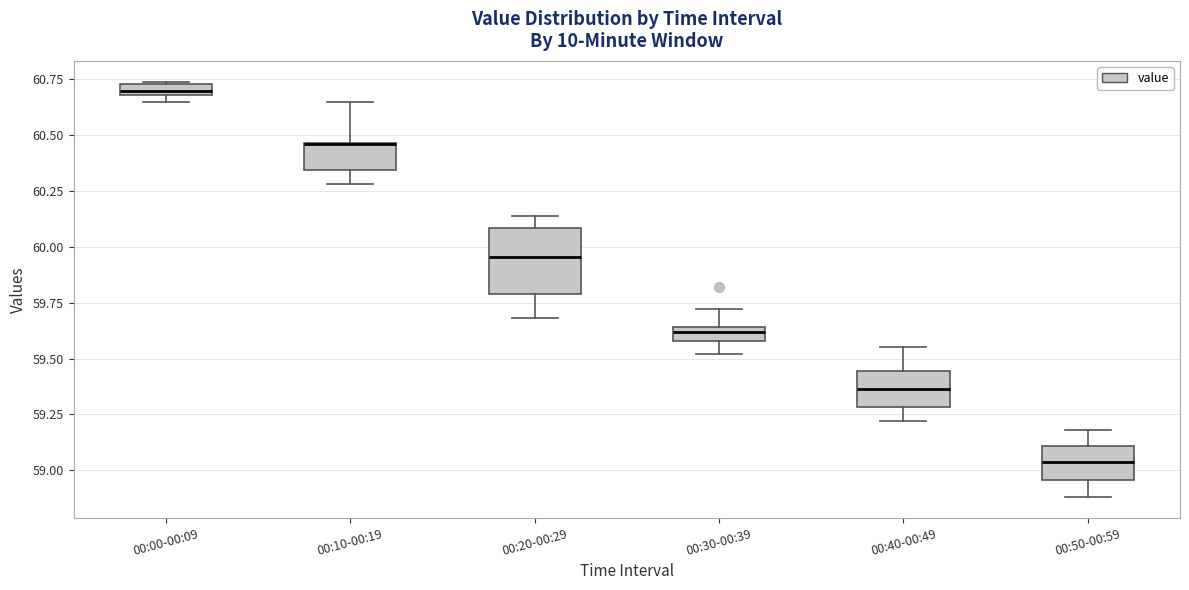

Where is the upper edge of the box for 00:50-00:59 on the y-axis? The values are not printed on the chart, so give them approximately, as read against the axis.

59.10